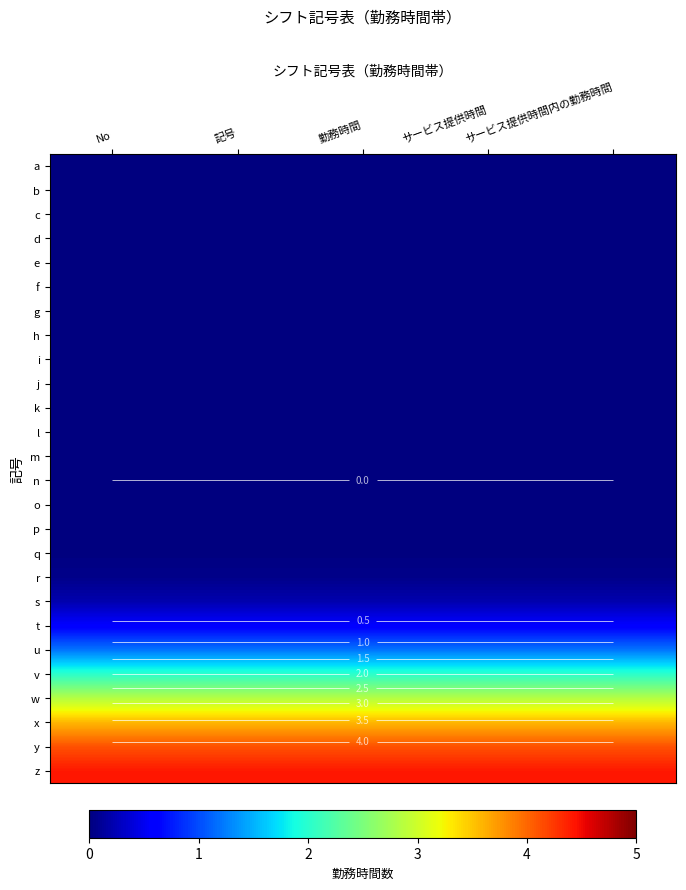

What is the minimum value for z?

4.4